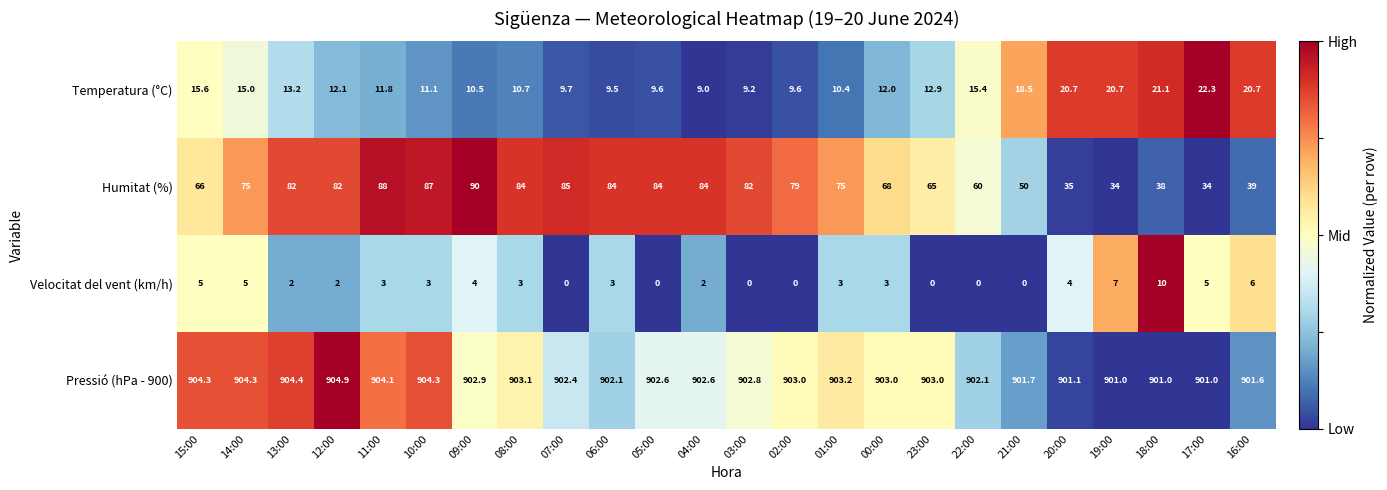

The value of Pressió (hPa - 900) at 14:00 is 1241.0. True or false?

False